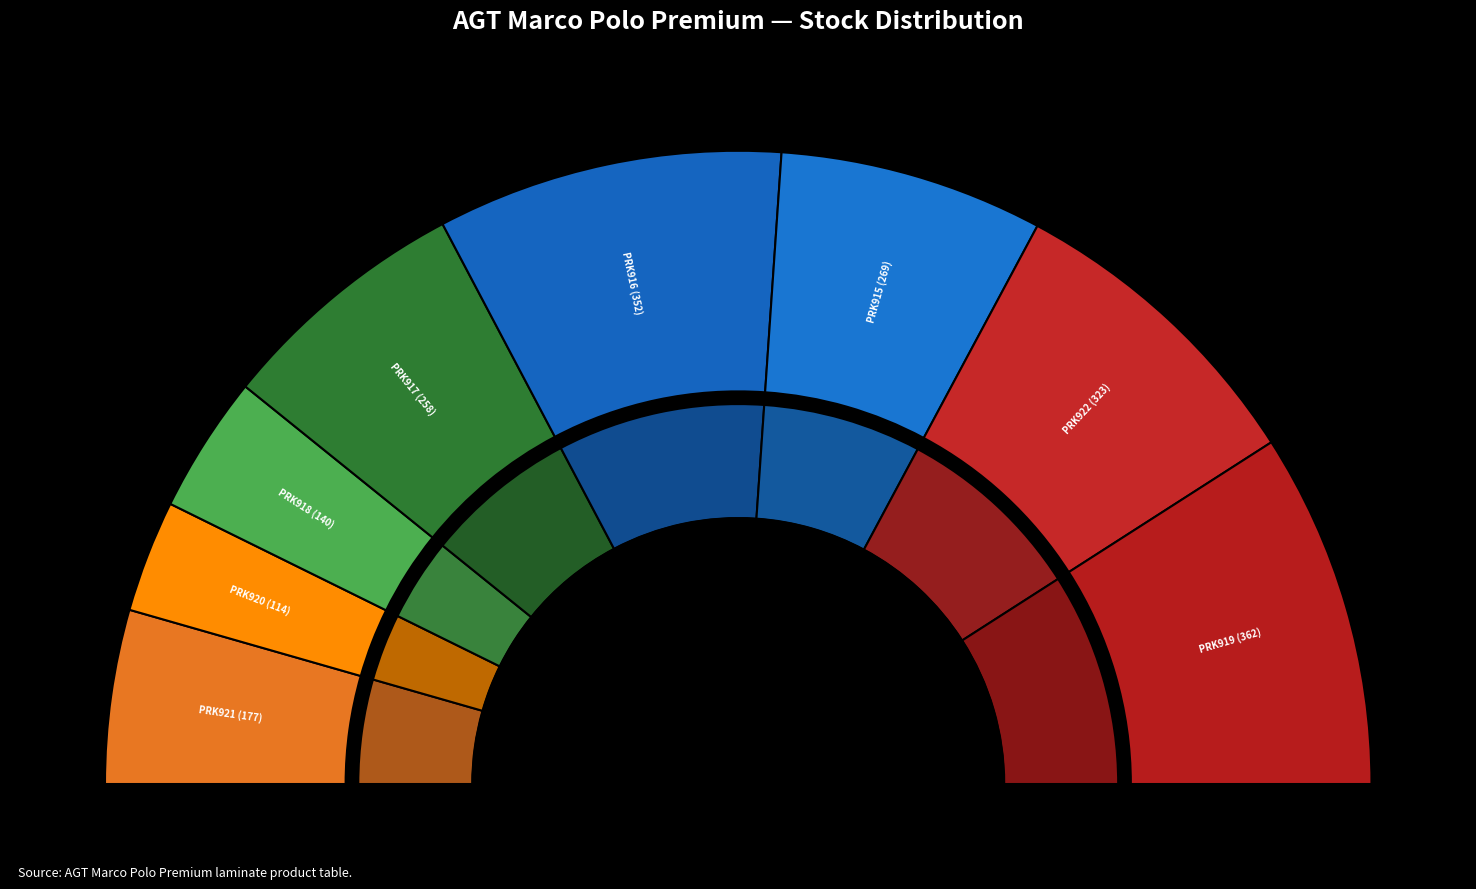

Combined, do PRK917 and PRK916 account for over 50%?

No